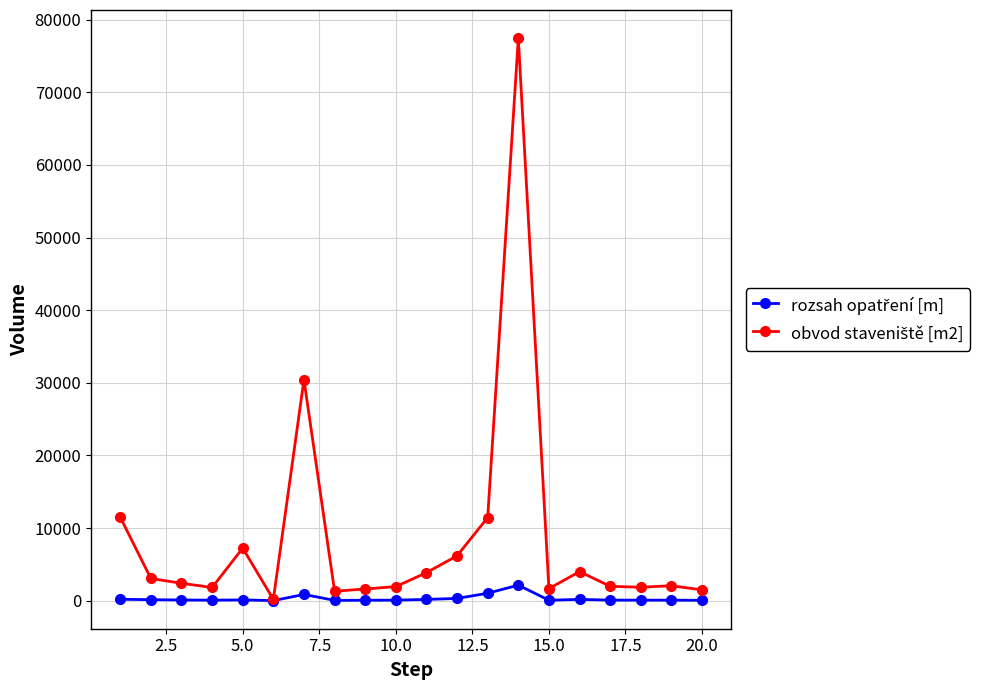

Does the chart have visible grid lines?

Yes